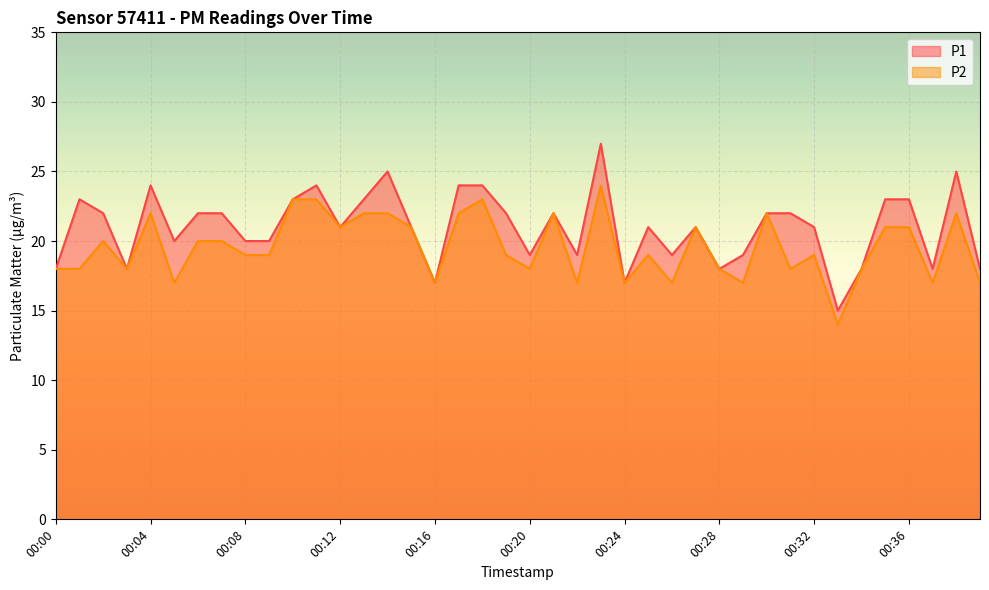

Between 00:36 and 00:26, which is larger?

00:36